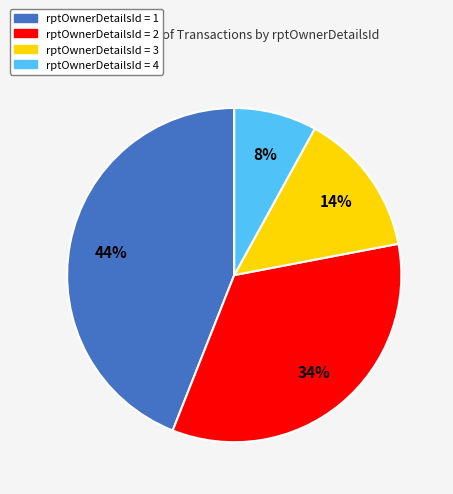

Count the number of slices in the pie.

4